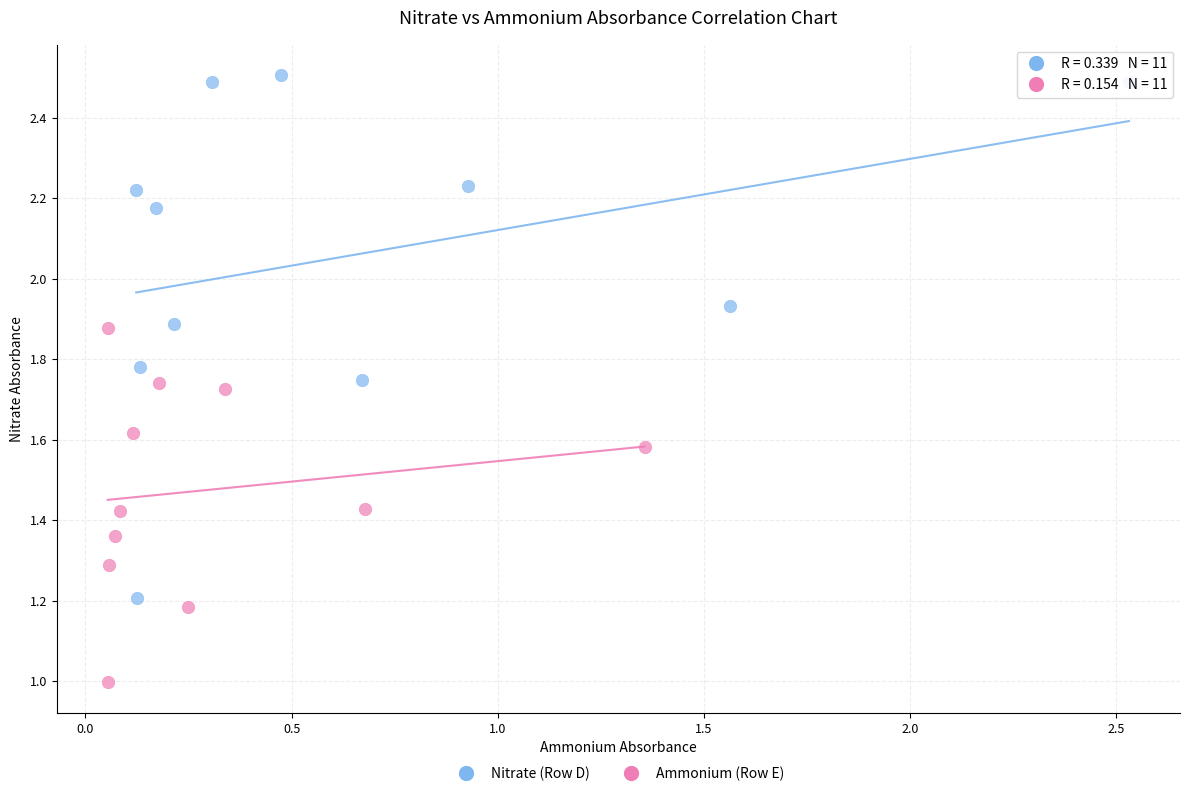

Which series has the largest Y range (max minus min)?

Nitrate (Row D)